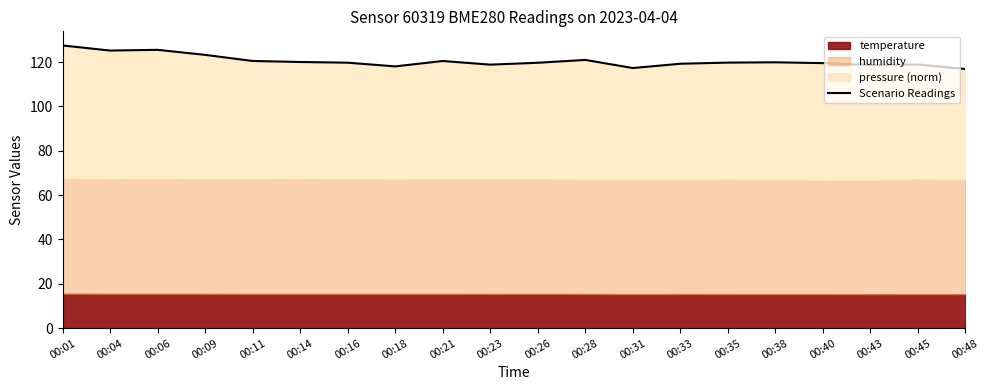

True or false: the data shows 118.0 at 00:18.

True